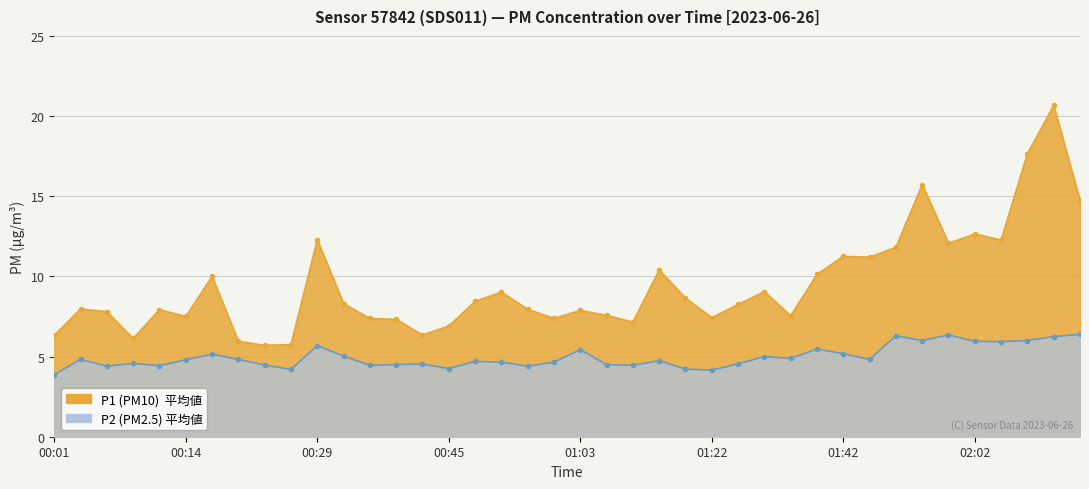

List the series in order of their peak value, highest first.

P1, P2